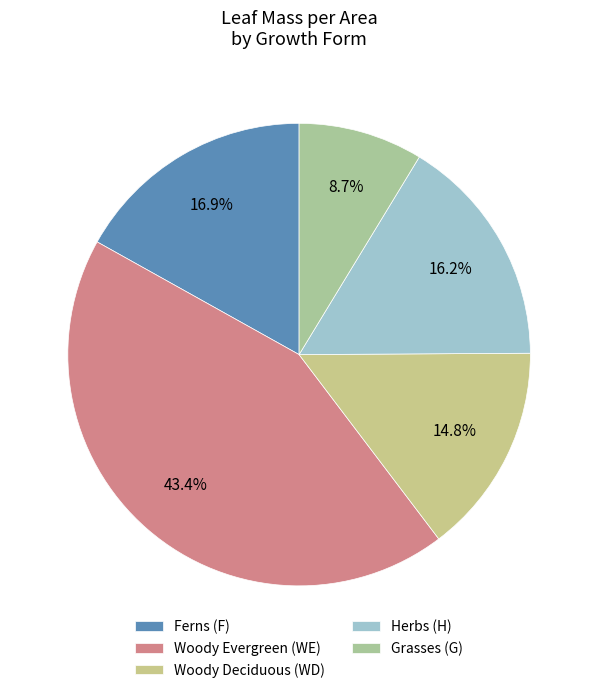

Count the number of slices in the pie.

5